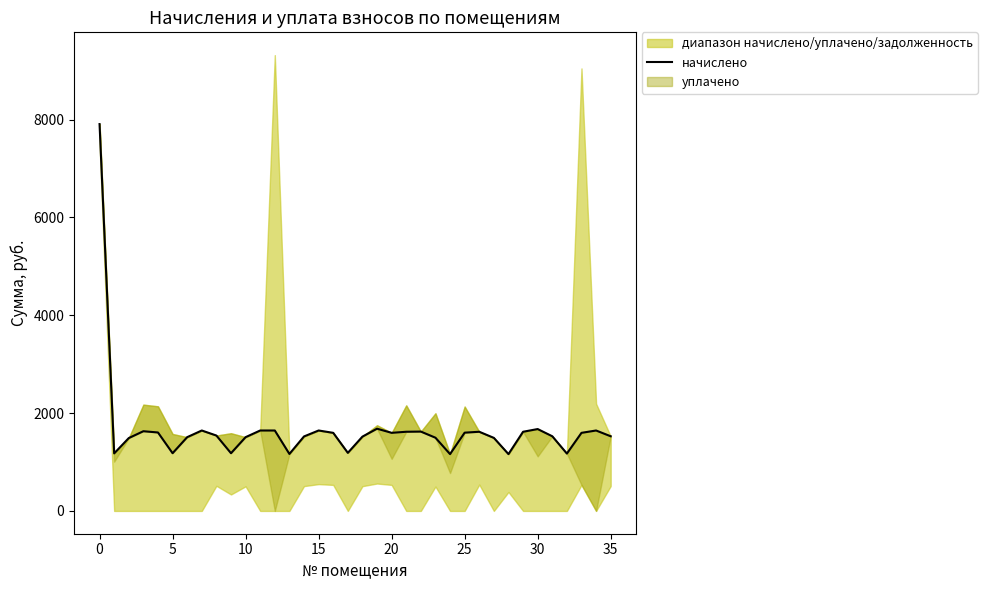

How many values are below 1596?

18